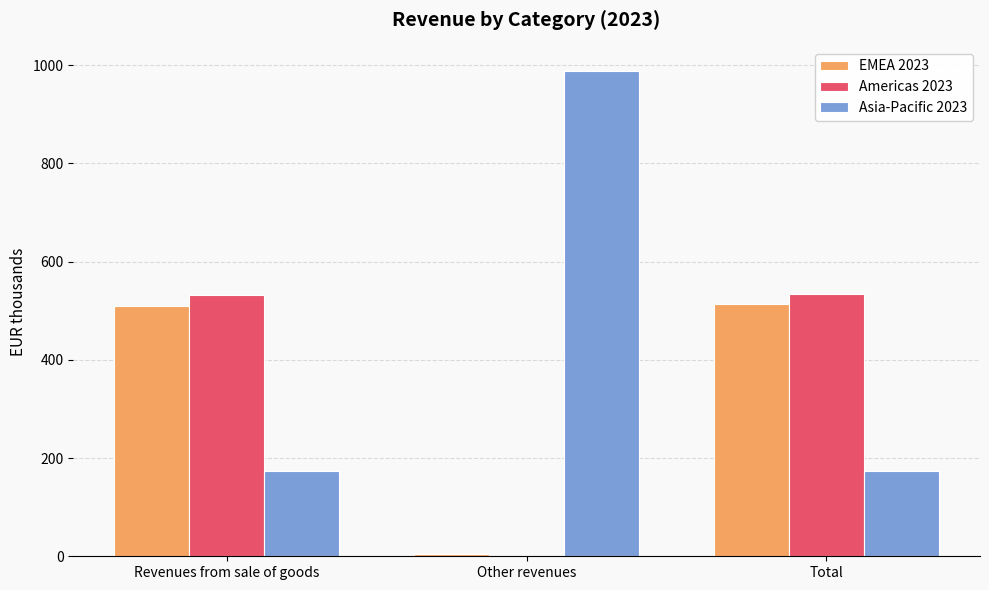

What is the sum of the EMEA 2023 values at Total and Revenues from sale of goods?

1024.1